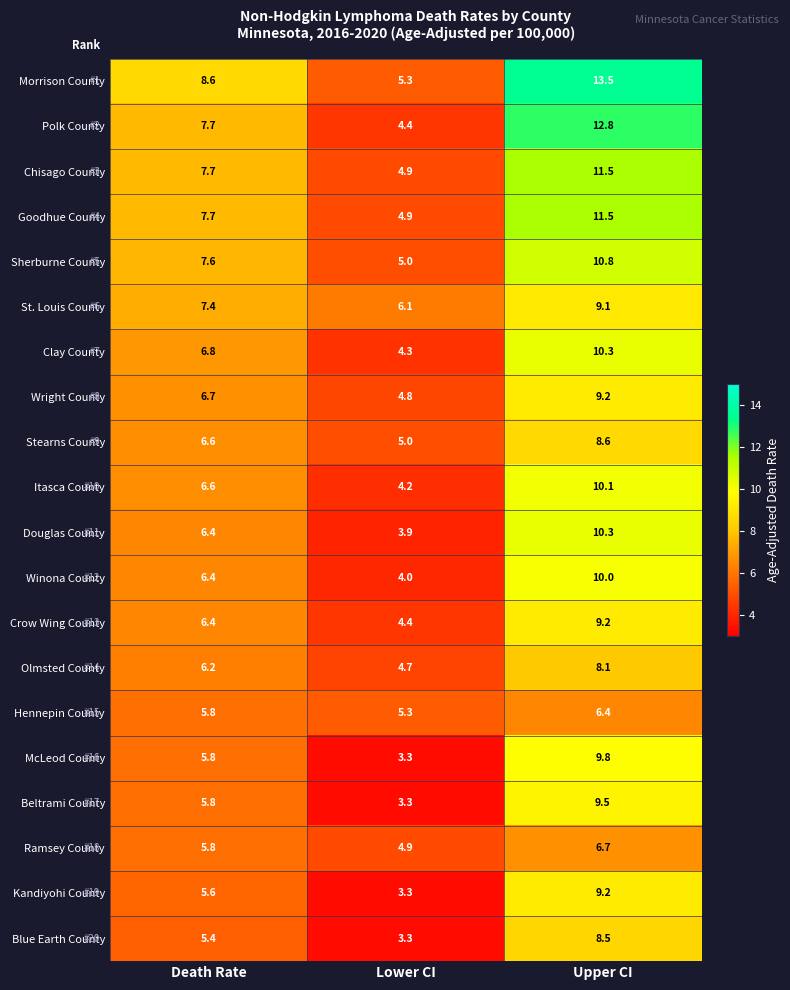

The Clay County series shows 7.0 at Lower CI. True or false?

False